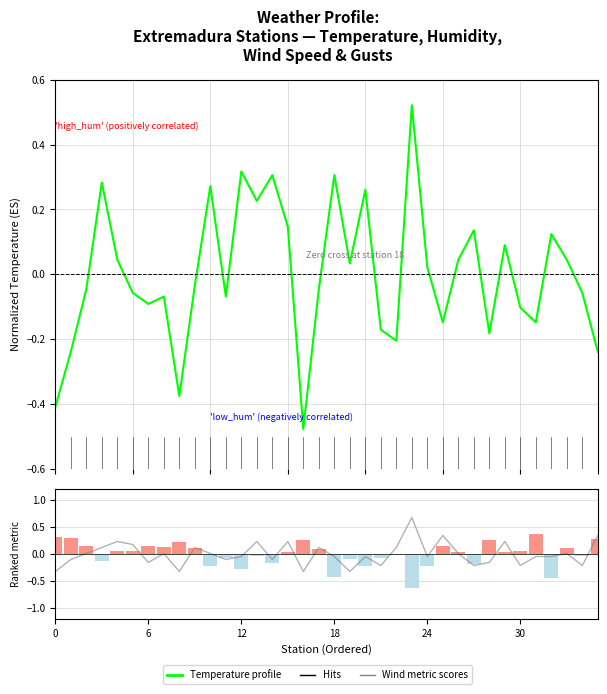

Which has a higher value, 22 or 12?

12